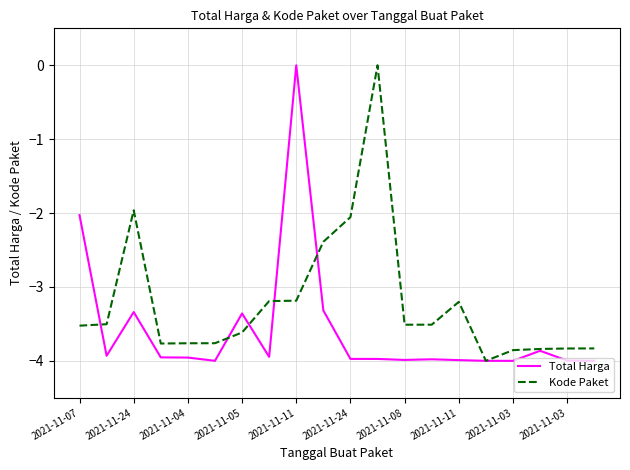

What is the minimum value shown in the chart?

-4.0